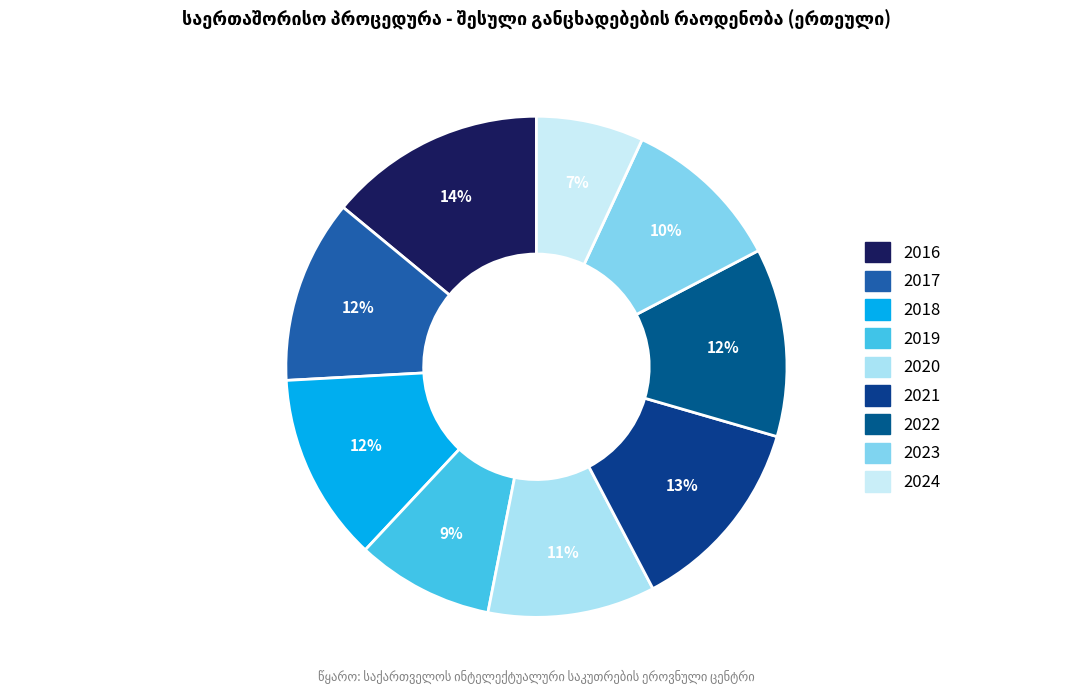

To the nearest percent, what is the combined percentage of 2020 and 2018?

23%